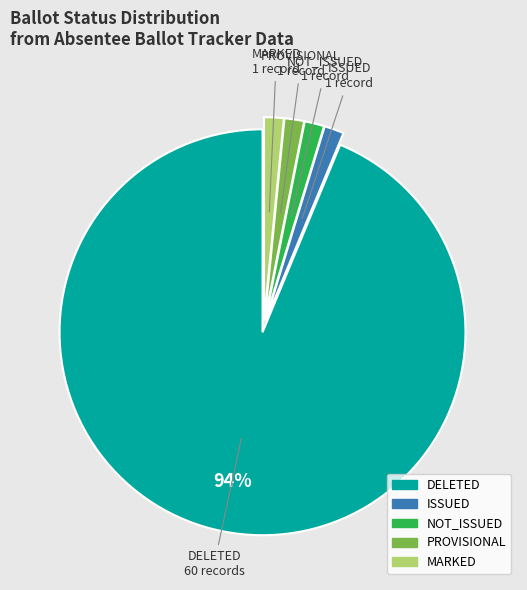

Between DELETED and NOT_ISSUED, which is larger?

DELETED